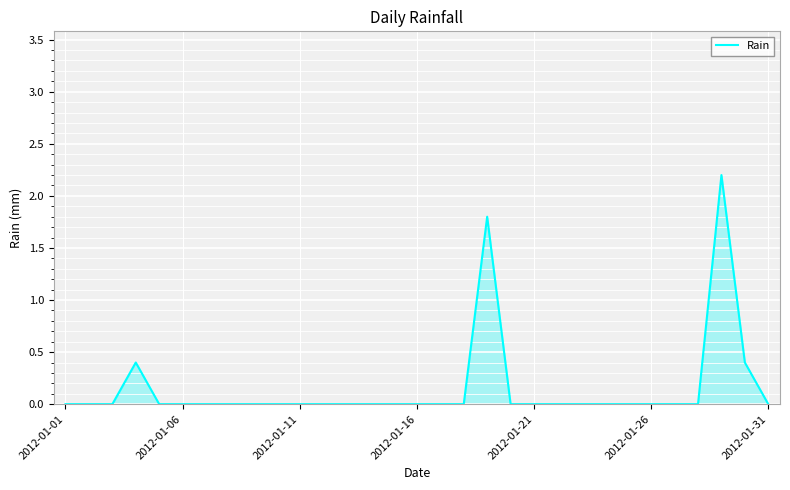

What is the difference between the maximum and minimum values?

2.2